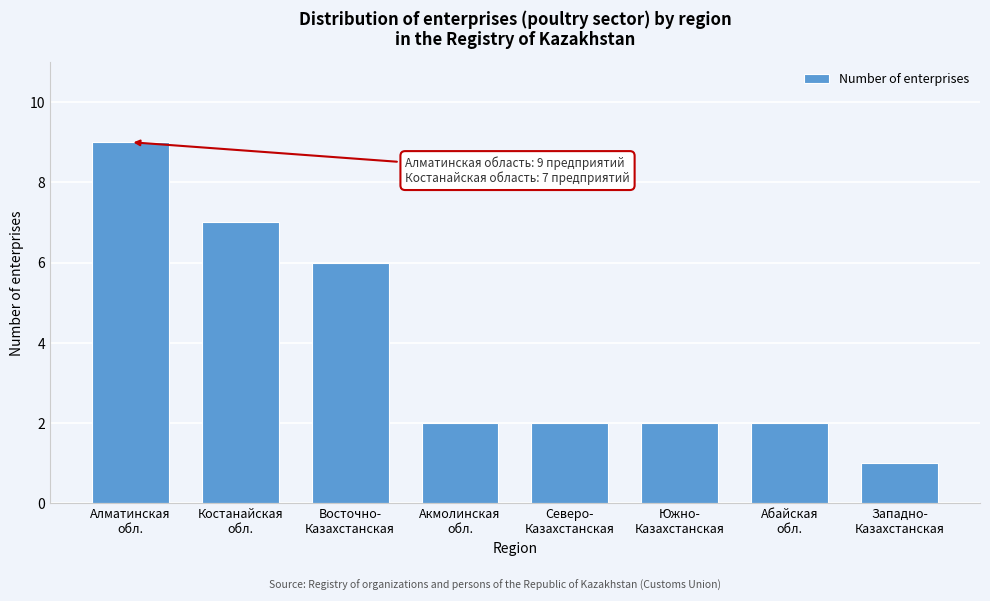

Reading left to right, transcribe all the data shown in this chart.

9	7	6	2	2	2	2	1